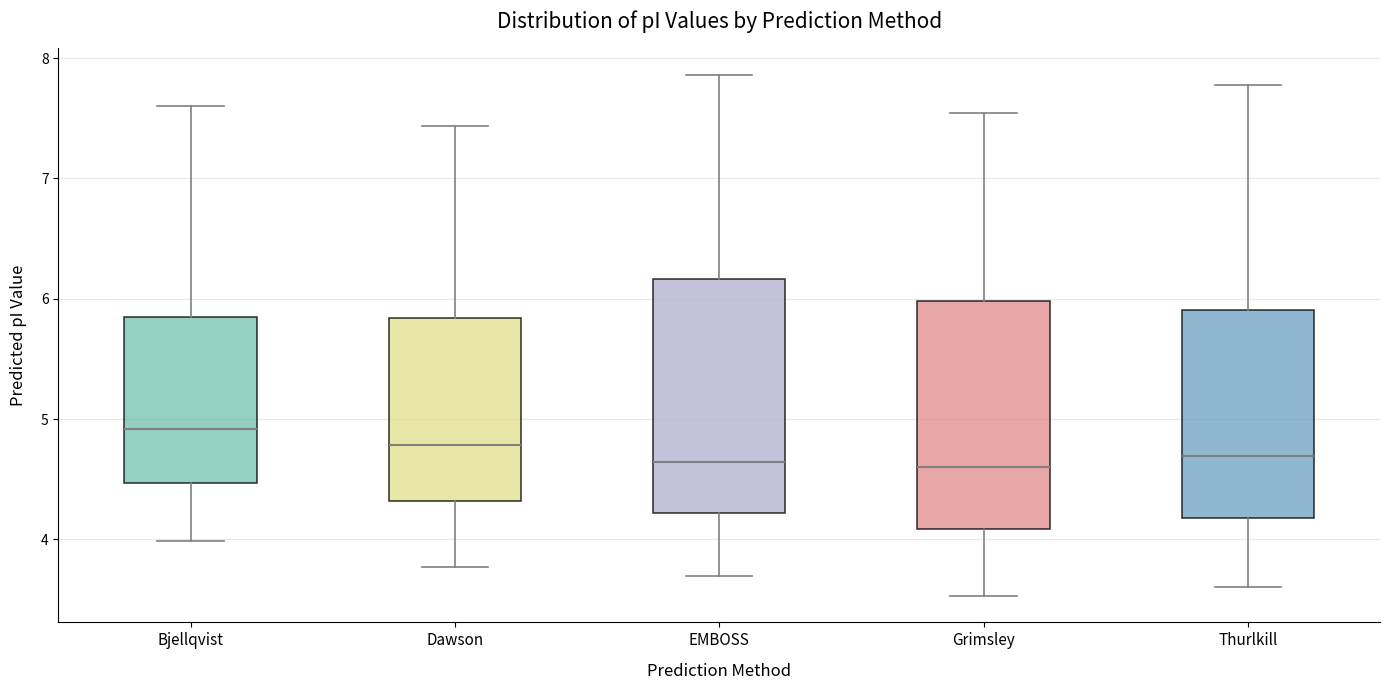

Reading left to right, read every box against the y-axis: the position of its median line, the range the box covers, and the ends of its whiskers. The values are not printed on the chart, so give them approximately, as read against the axis.

Bjellqvist: median 4.9, box 4.5 to 5.8, whiskers 4.0 to 7.6
Dawson: median 4.8, box 4.3 to 5.8, whiskers 3.8 to 7.4
EMBOSS: median 4.6, box 4.2 to 6.2, whiskers 3.7 to 7.9
Grimsley: median 4.6, box 4.1 to 6.0, whiskers 3.5 to 7.5
Thurlkill: median 4.7, box 4.2 to 5.9, whiskers 3.6 to 7.8